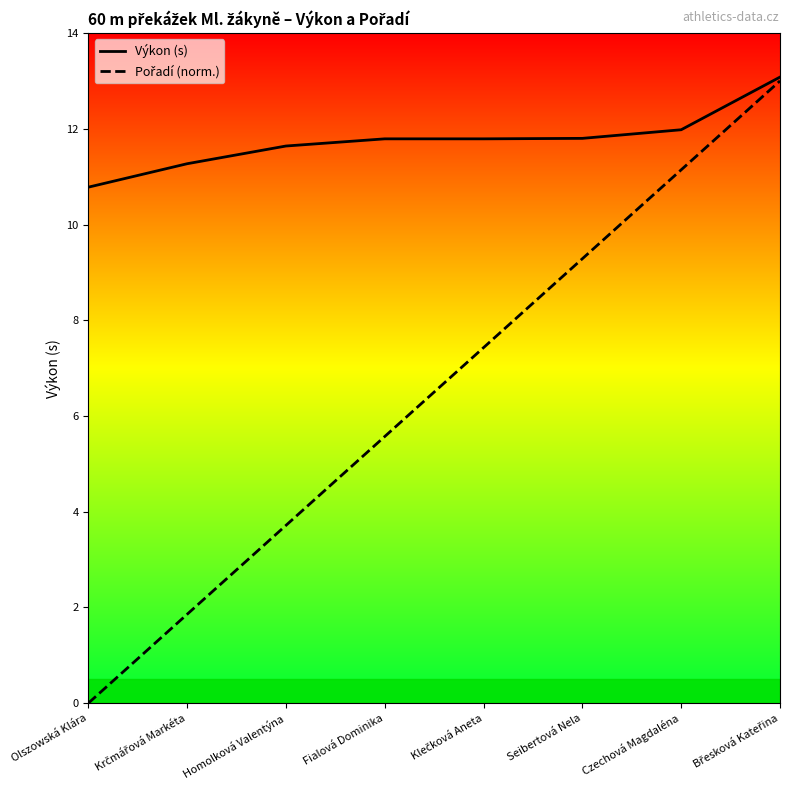

Where does the Pořadí (norm.) series first go above 7?

Klečková Aneta